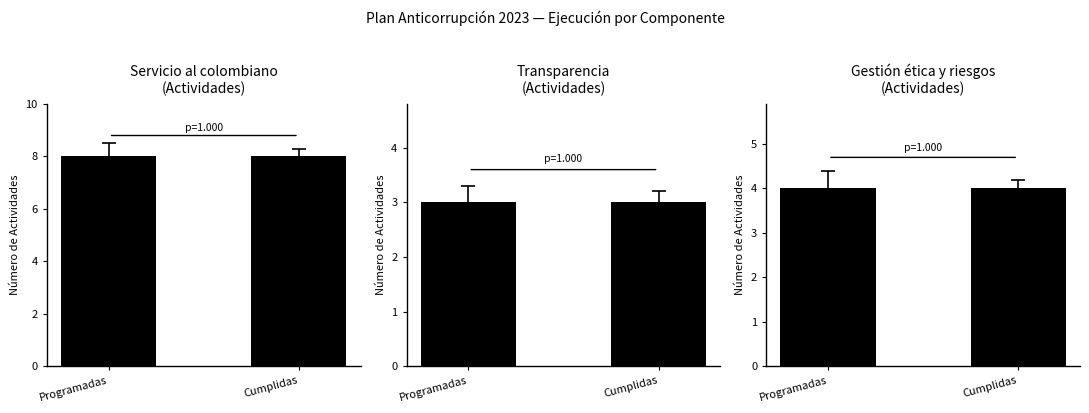

What is the value of the Servicio al colombiano
(Actividades) bar at the 1st from the left?

8